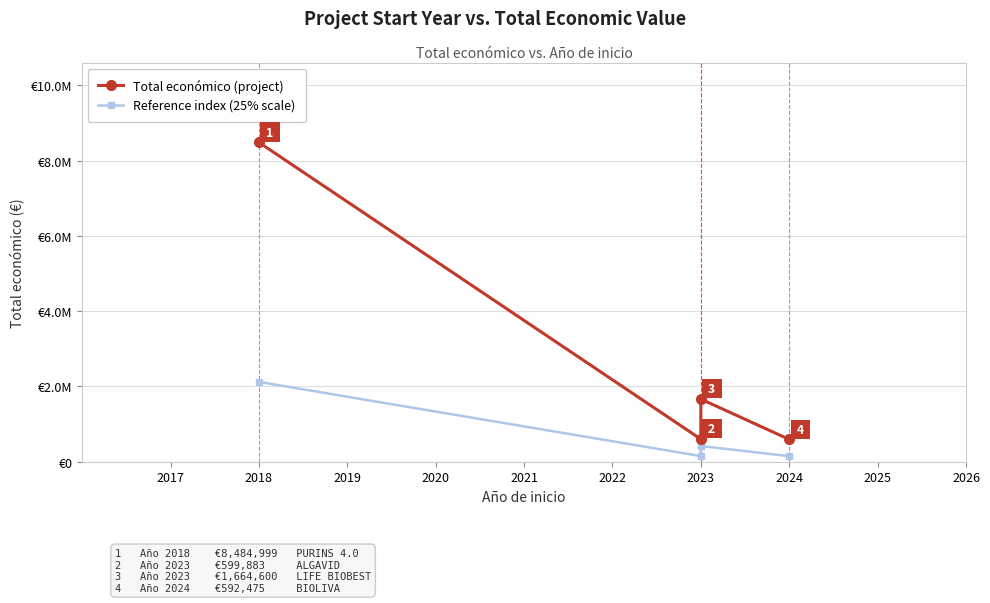

How many interior local valleys does the Total económico (project) series have?

1